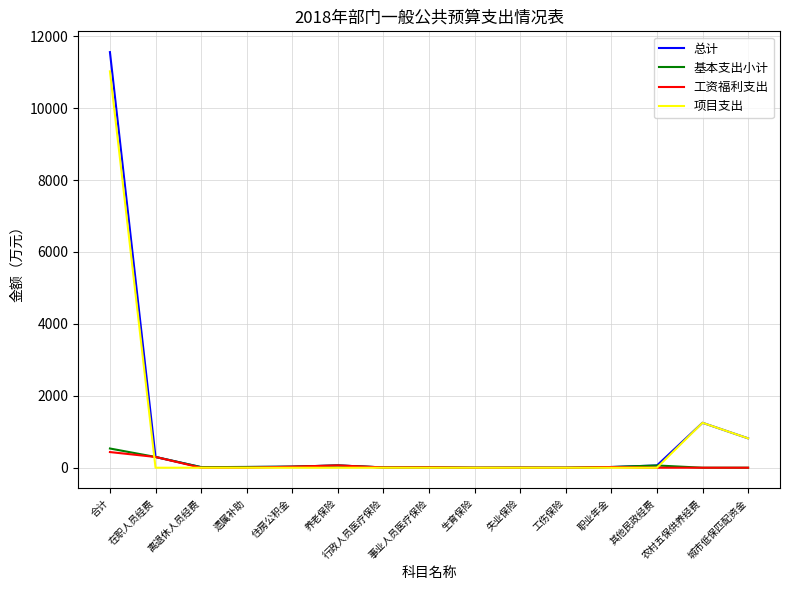

Is this an area chart (filled region under the line)?

No